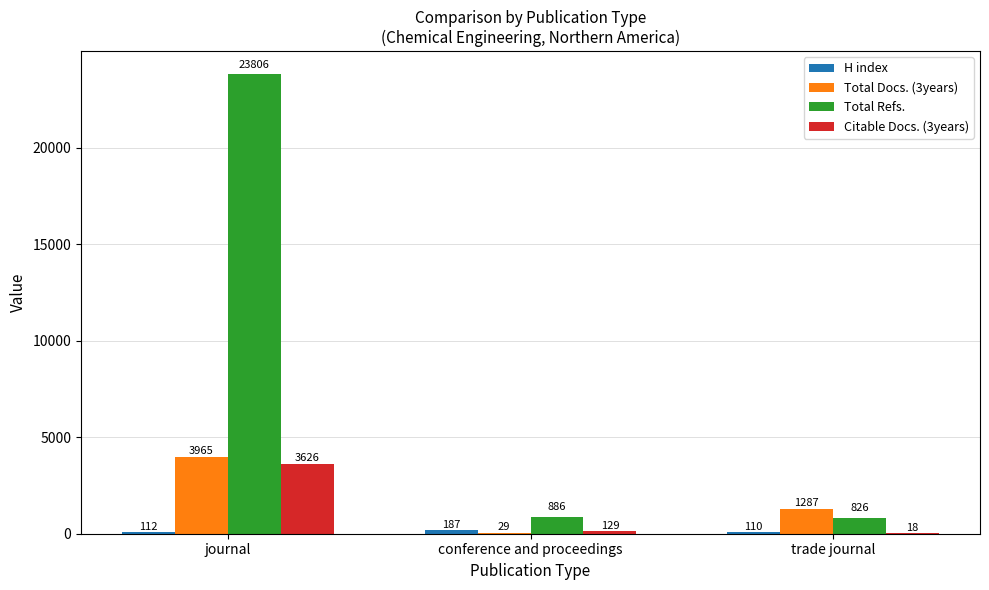

Which series changed the most between journal and trade journal?

Total Refs.